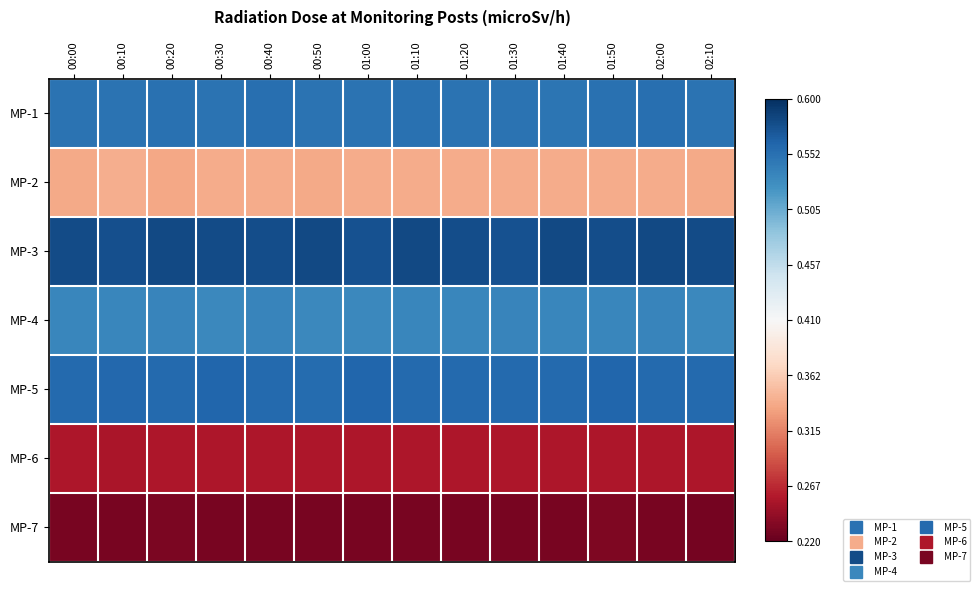

Reading left to right, list all the values displayed in this chart.

MP-1: 00:00=0.7	00:10=0.7	00:20=0.7	00:30=0.7	00:40=0.8	00:50=0.7	01:00=0.7	01:10=0.7	01:20=0.7	01:30=0.7	01:40=0.7	01:50=0.7	02:00=0.8	02:10=0.7
MP-2: 00:00=-0.4	00:10=-0.4	00:20=-0.4	00:30=-0.4	00:40=-0.4	00:50=-0.4	01:00=-0.4	01:10=-0.4	01:20=-0.4	01:30=-0.4	01:40=-0.4	01:50=-0.4	02:00=-0.4	02:10=-0.4
MP-3: 00:00=0.9	00:10=0.9	00:20=0.9	00:30=0.9	00:40=0.9	00:50=0.9	01:00=0.9	01:10=0.9	01:20=0.9	01:30=0.9	01:40=0.9	01:50=0.9	02:00=0.9	02:10=0.9
MP-4: 00:00=0.7	00:10=0.7	00:20=0.7	00:30=0.6	00:40=0.7	00:50=0.6	01:00=0.6	01:10=0.7	01:20=0.7	01:30=0.7	01:40=0.7	01:50=0.7	02:00=0.7	02:10=0.6
MP-5: 00:00=0.8	00:10=0.8	00:20=0.8	00:30=0.8	00:40=0.8	00:50=0.8	01:00=0.8	01:10=0.8	01:20=0.8	01:30=0.8	01:40=0.8	01:50=0.8	02:00=0.8	02:10=0.8
MP-6: 00:00=-0.8	00:10=-0.8	00:20=-0.8	00:30=-0.8	00:40=-0.8	00:50=-0.8	01:00=-0.8	01:10=-0.8	01:20=-0.8	01:30=-0.8	01:40=-0.8	01:50=-0.8	02:00=-0.8	02:10=-0.8
MP-7: 00:00=-0.9	00:10=-0.9	00:20=-0.9	00:30=-1.0	00:40=-1.0	00:50=-1.0	01:00=-1.0	01:10=-0.9	01:20=-0.9	01:30=-0.9	01:40=-1.0	01:50=-0.9	02:00=-1.0	02:10=-1.0